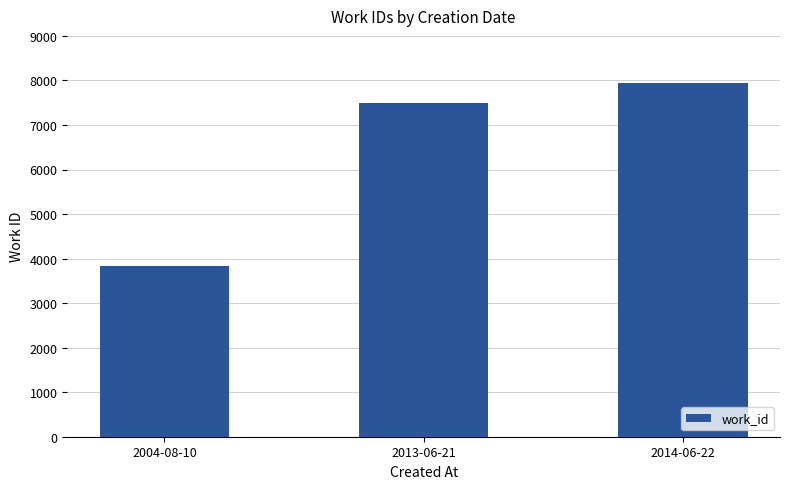

How many data points does each series have?

3